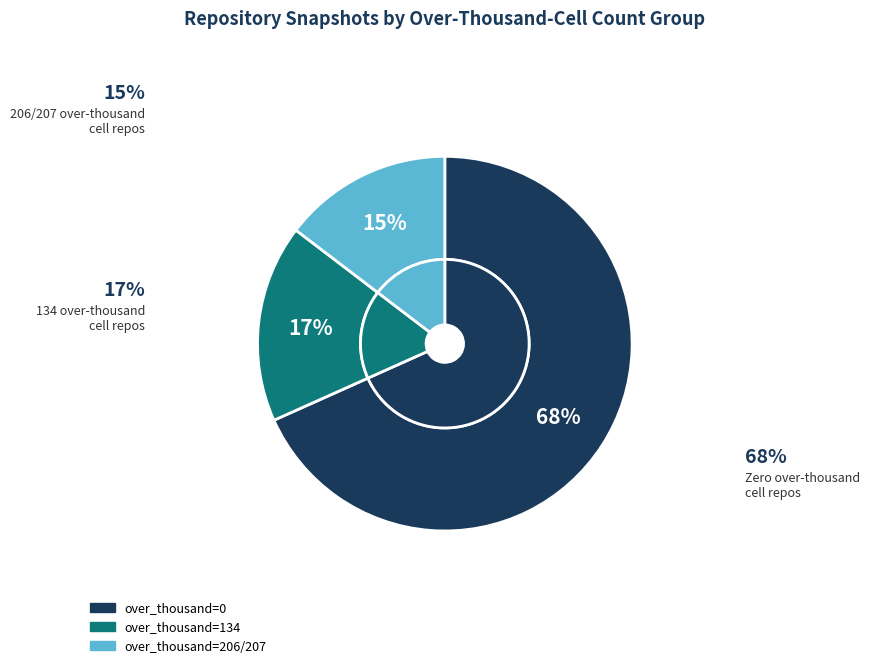

The 2019-2020 (207+ cells) slice represents 47% of the pie. True or false?

False